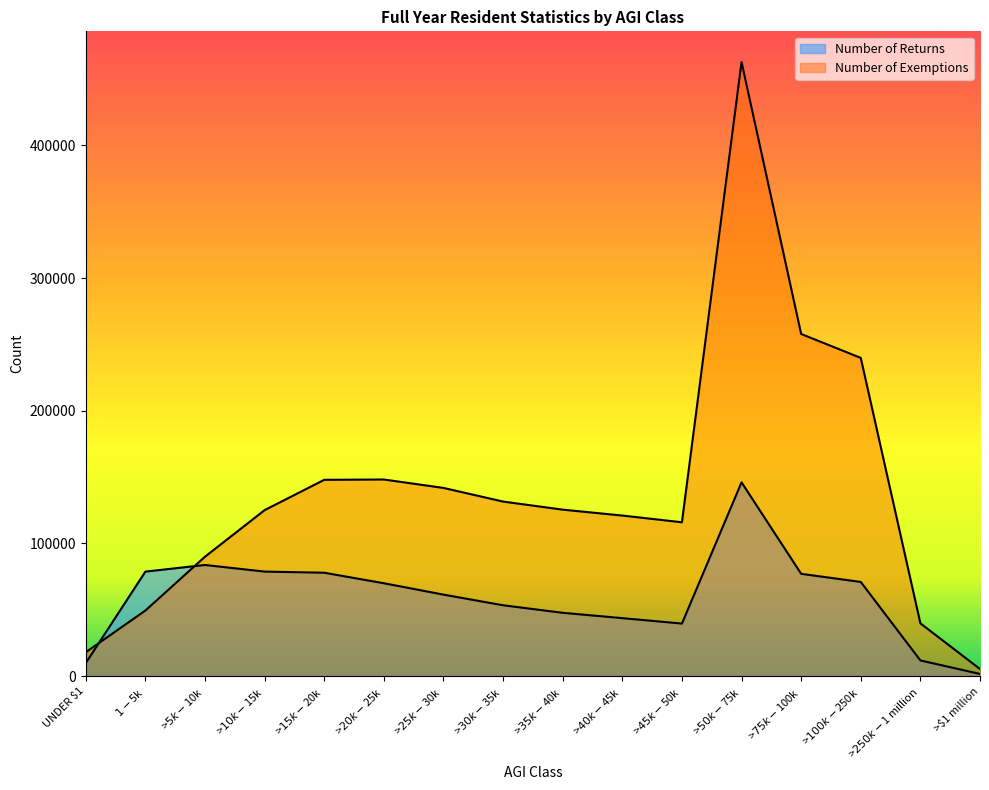

What is the difference between the maximum and minimum values in the Number of Returns series?

144371